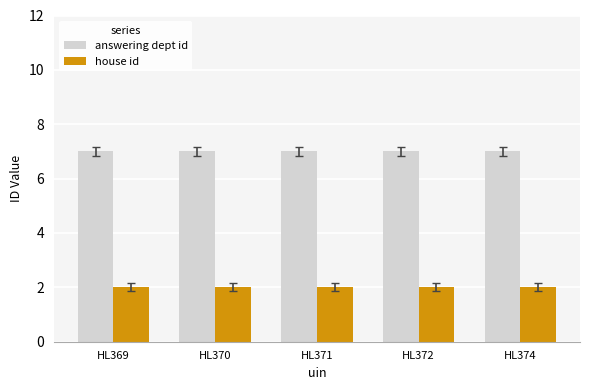

Rank the series by their maximum value, from highest to lowest.

answering dept id, house id